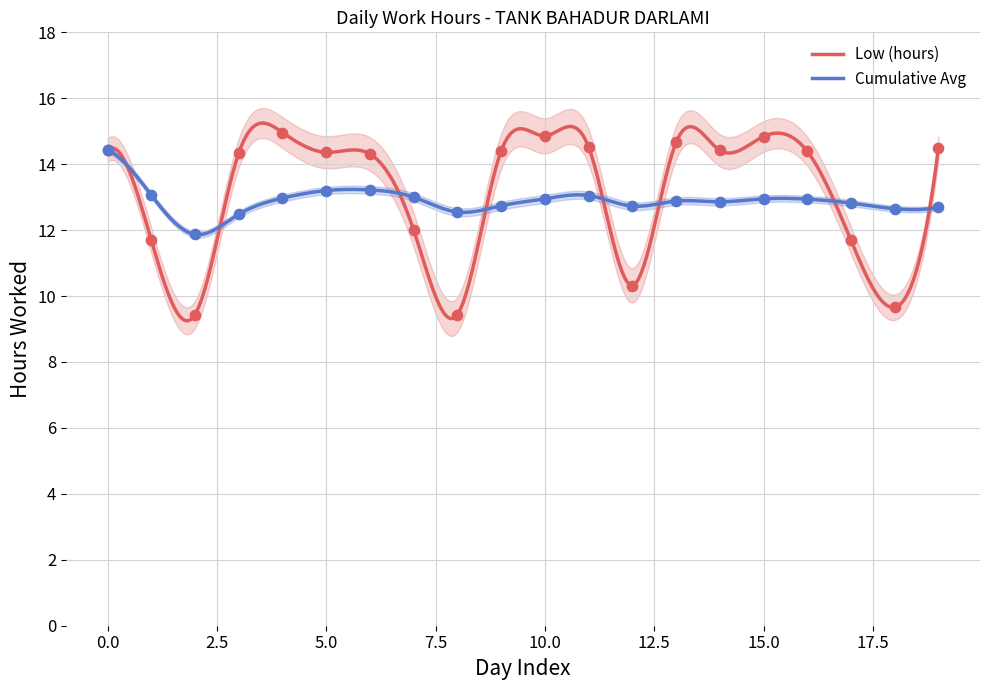

What is the total value across all series at 15?

27.8